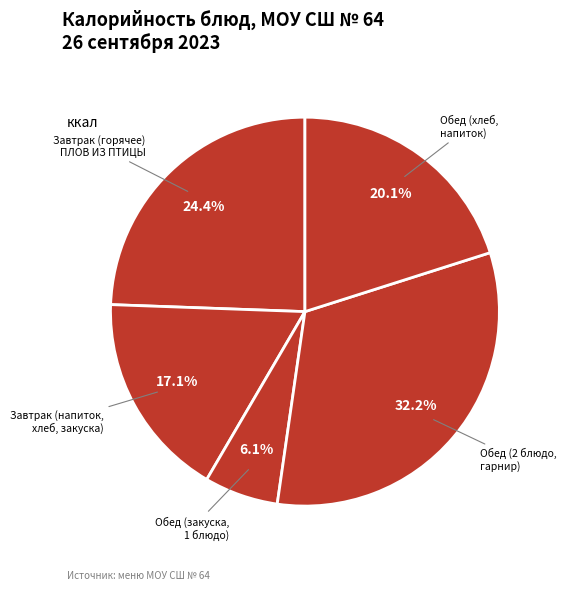

What is the ratio of the value at Обед (закуска, 1 блюдо) to the value at Завтрак (напиток, хлеб, закуска)?

0.4